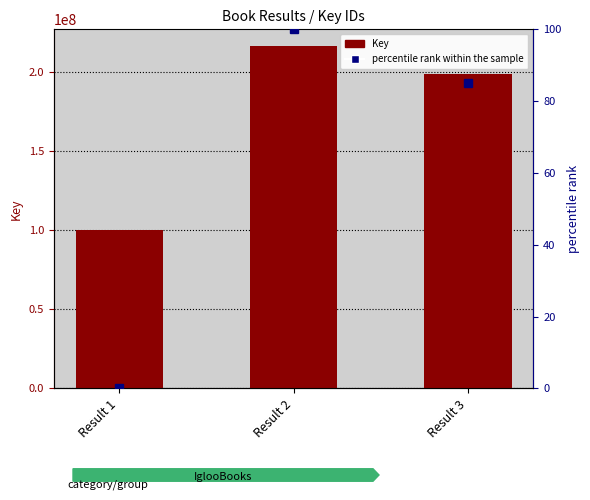

What is the difference between the highest and lowest values at Result 3?

198823795.0